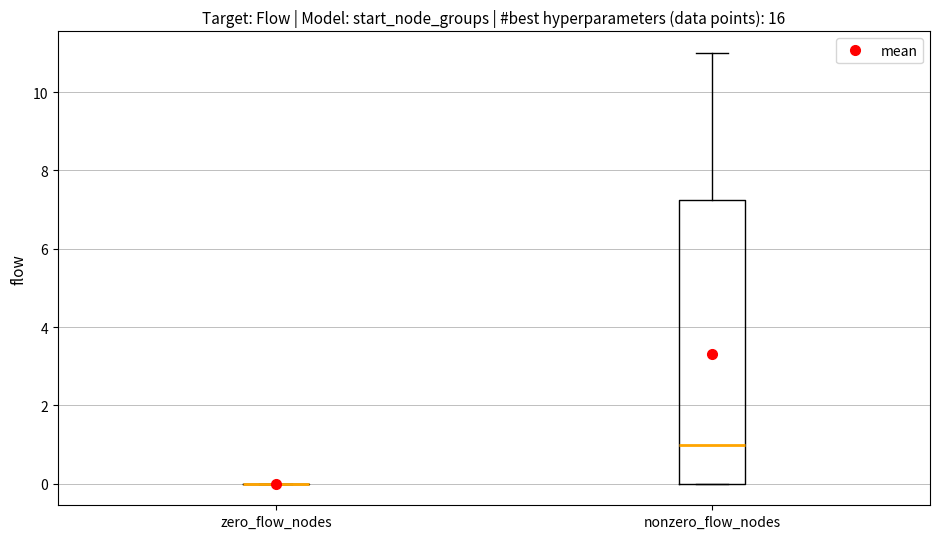

Where does the upper whisker of the box for nonzero_flow_nodes end on the y-axis? The values are not printed on the chart, so give them approximately, as read against the axis.

11.0